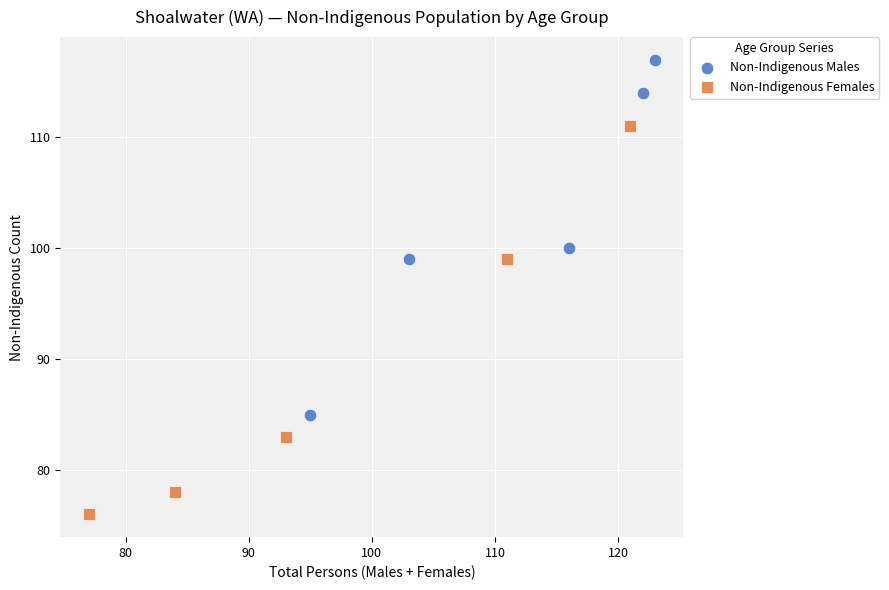

Which series contains the highest Y value?

Non-Indigenous Males